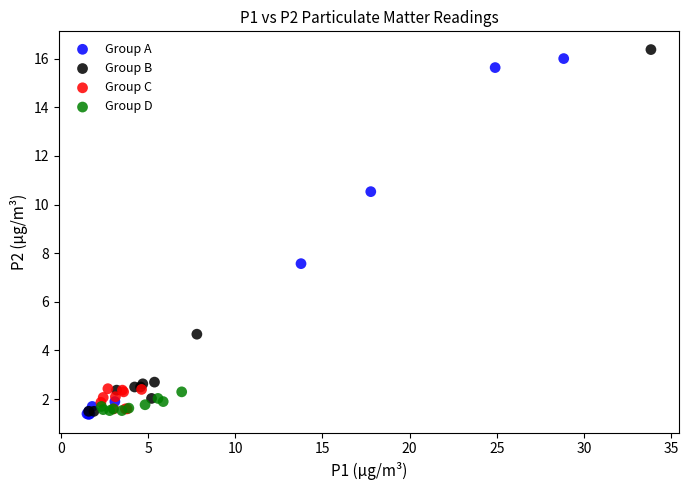

What are all the series names shown in the legend?

Group A, Group B, Group C, Group D